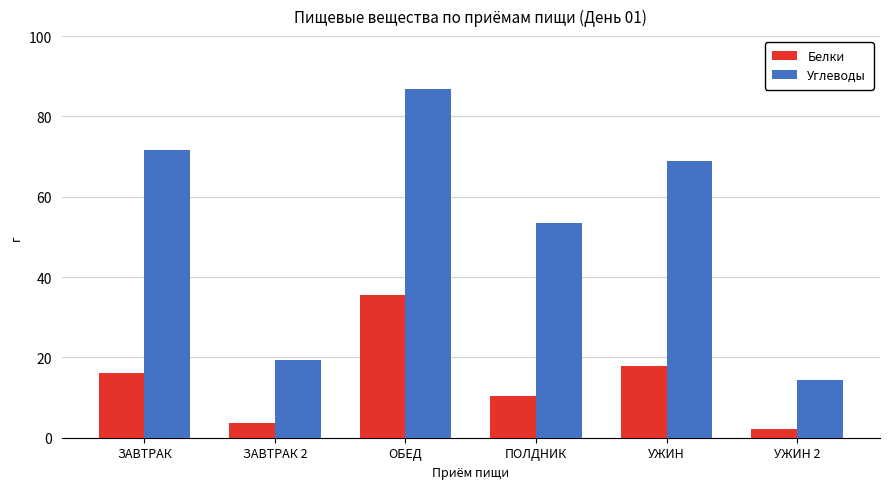

Which series has the largest total across all categories?

Углеводы